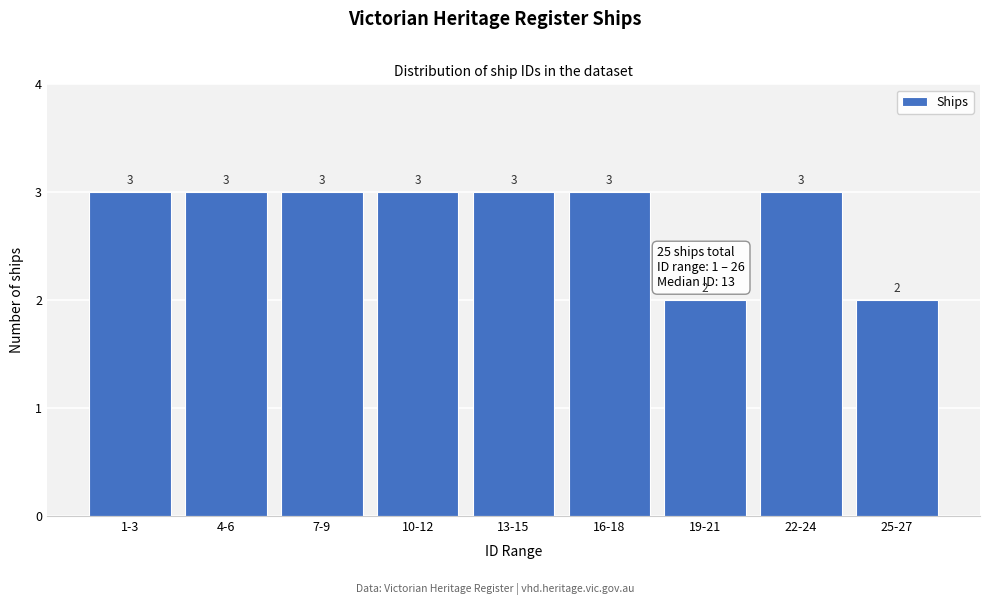

Reading left to right, what are all the values shown in this chart?

1-3=3	4-6=3	7-9=3	10-12=3	13-15=3	16-18=3	19-21=2	22-24=3	25-27=2